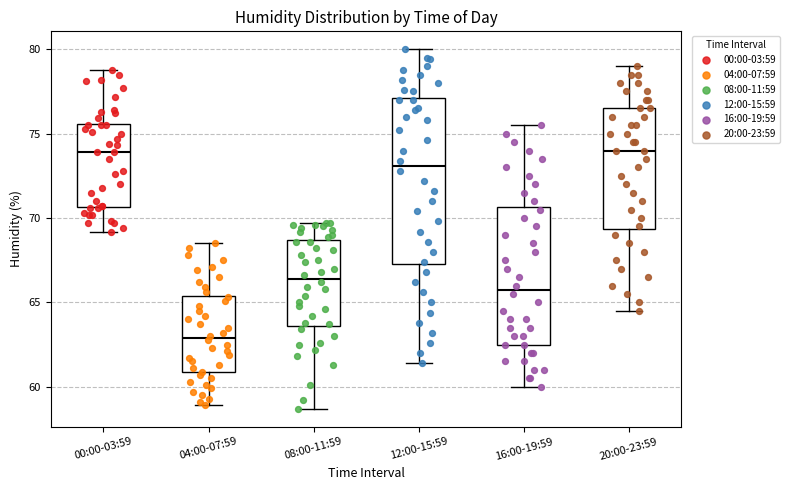

Where does the upper whisker of the box for 20:00-23:59 end on the y-axis? The values are not printed on the chart, so give them approximately, as read against the axis.

79.0